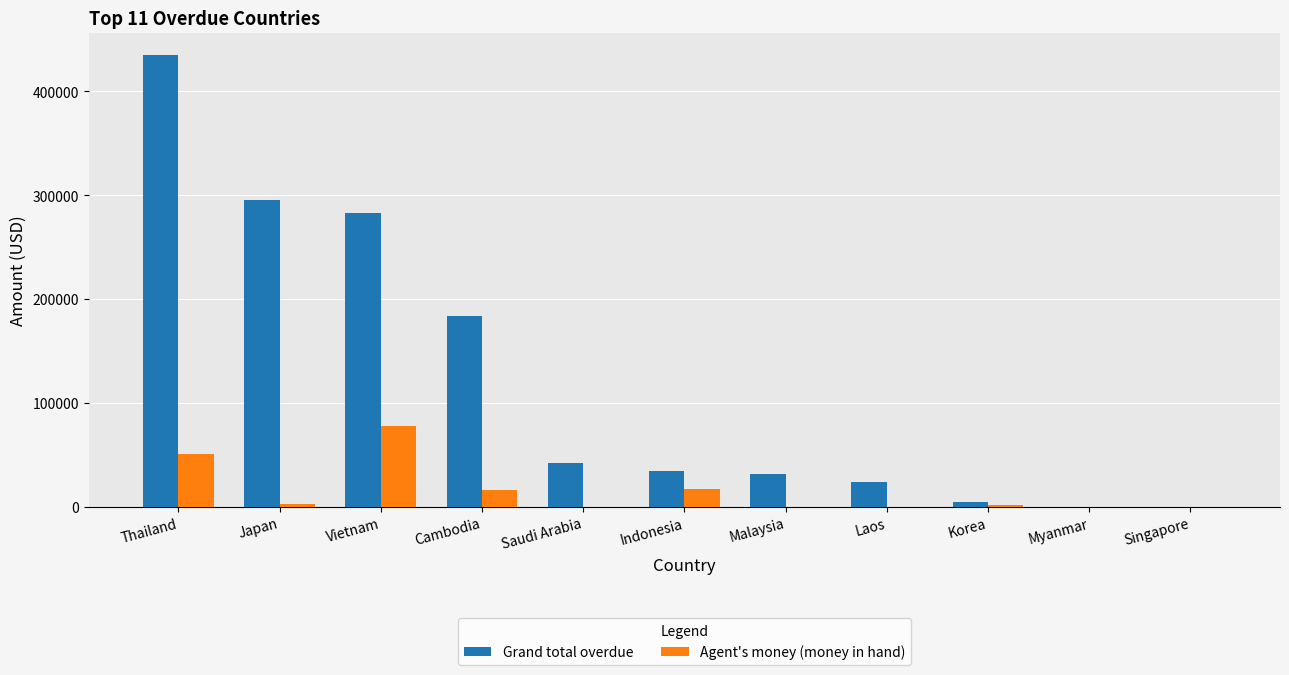

What is the total value across all series at Korea?

6096.0